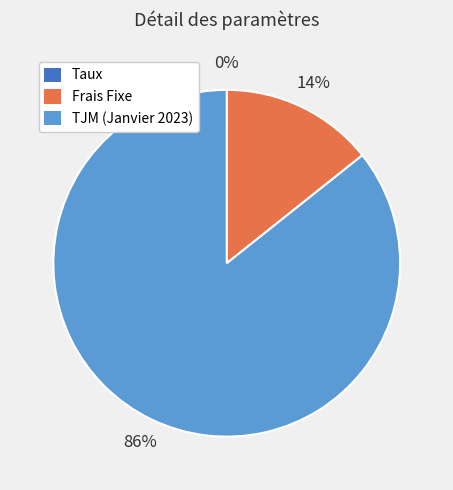

Which slice is the largest?

TJM (Janvier 2023)